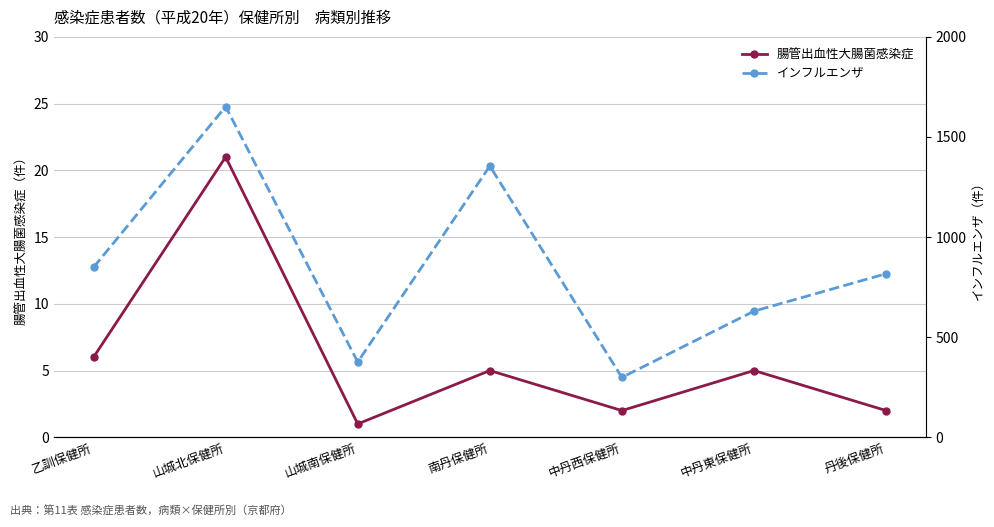

Which has a higher value, 乙訓保健所 or 山城南保健所?

乙訓保健所